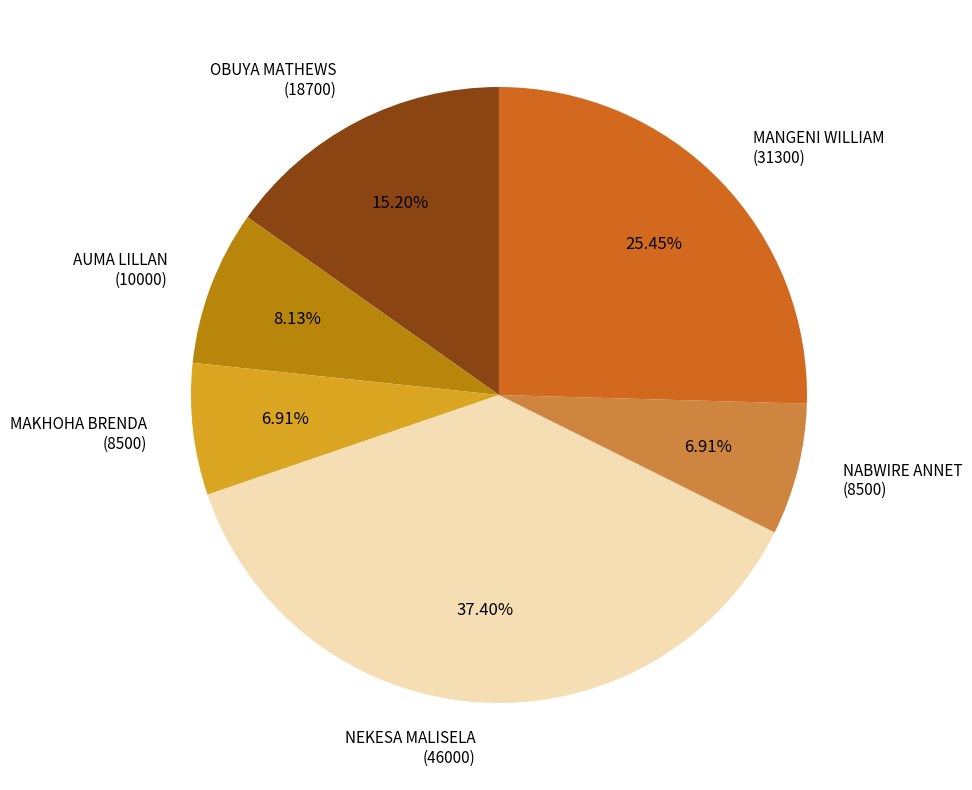

To the nearest percent, what is the average slice percentage?

17%